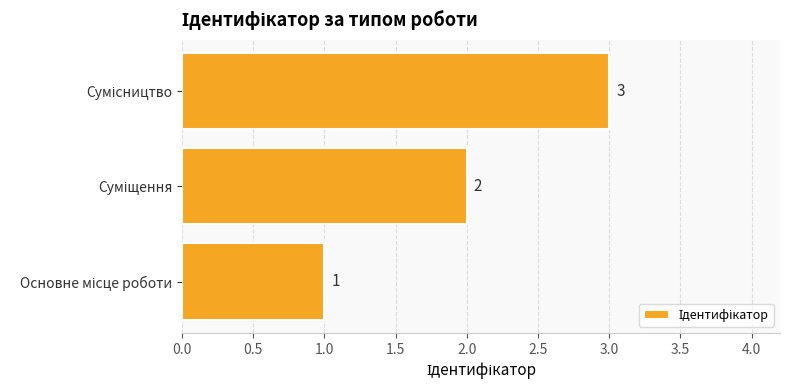

How many values are between 1 and 3?

3